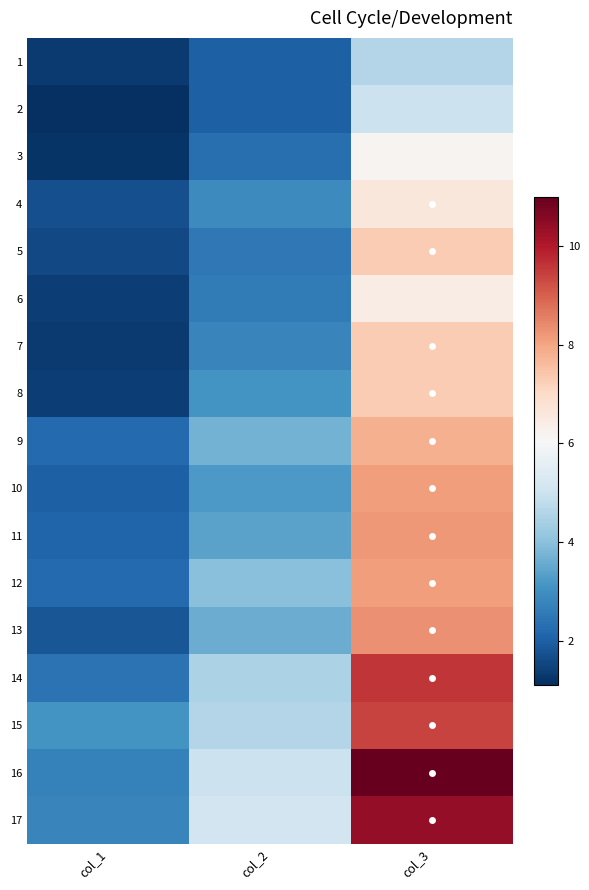

Which category has the lowest value across all series?

col_1